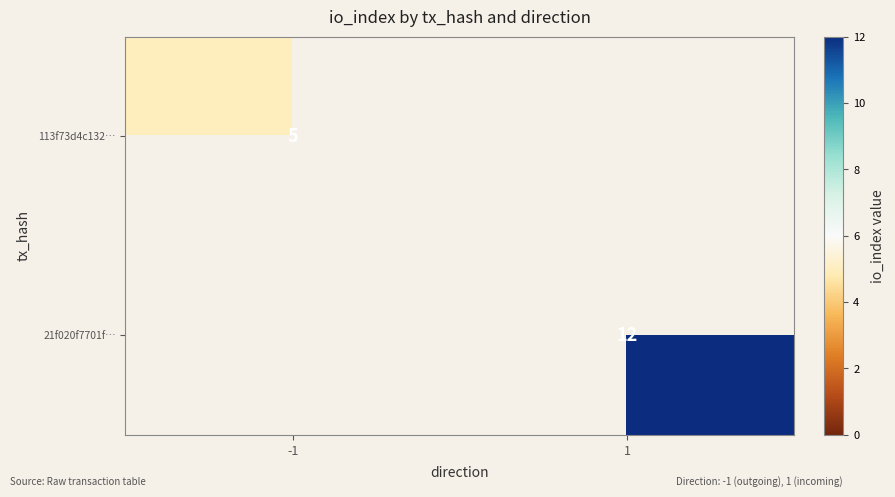

The 21f020f7701f… series shows 12 at 1. True or false?

True